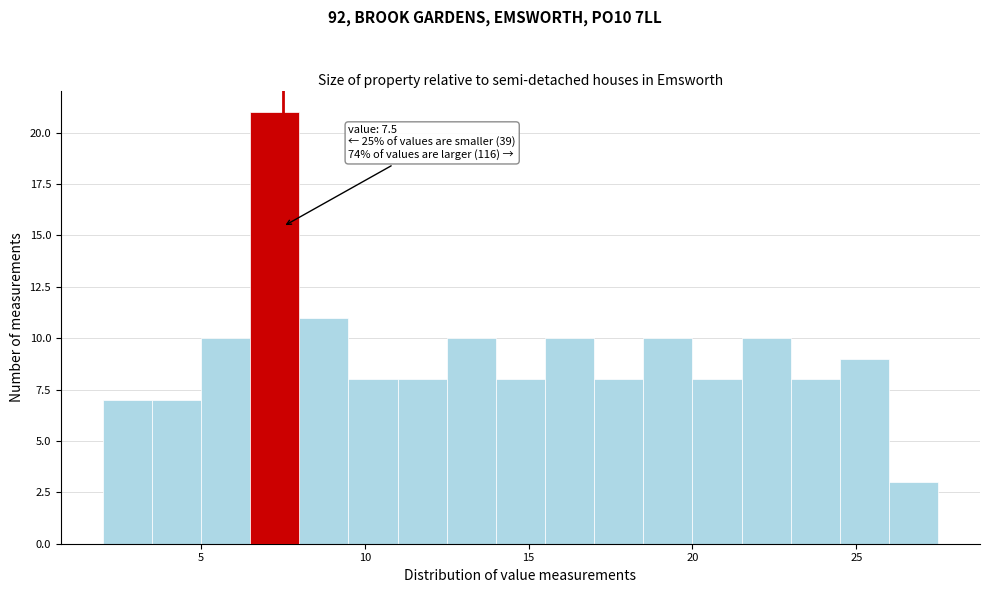

Around what value on the x-axis is the tallest bar? Give the approximate position of its centre, as read against the axis.

7.5